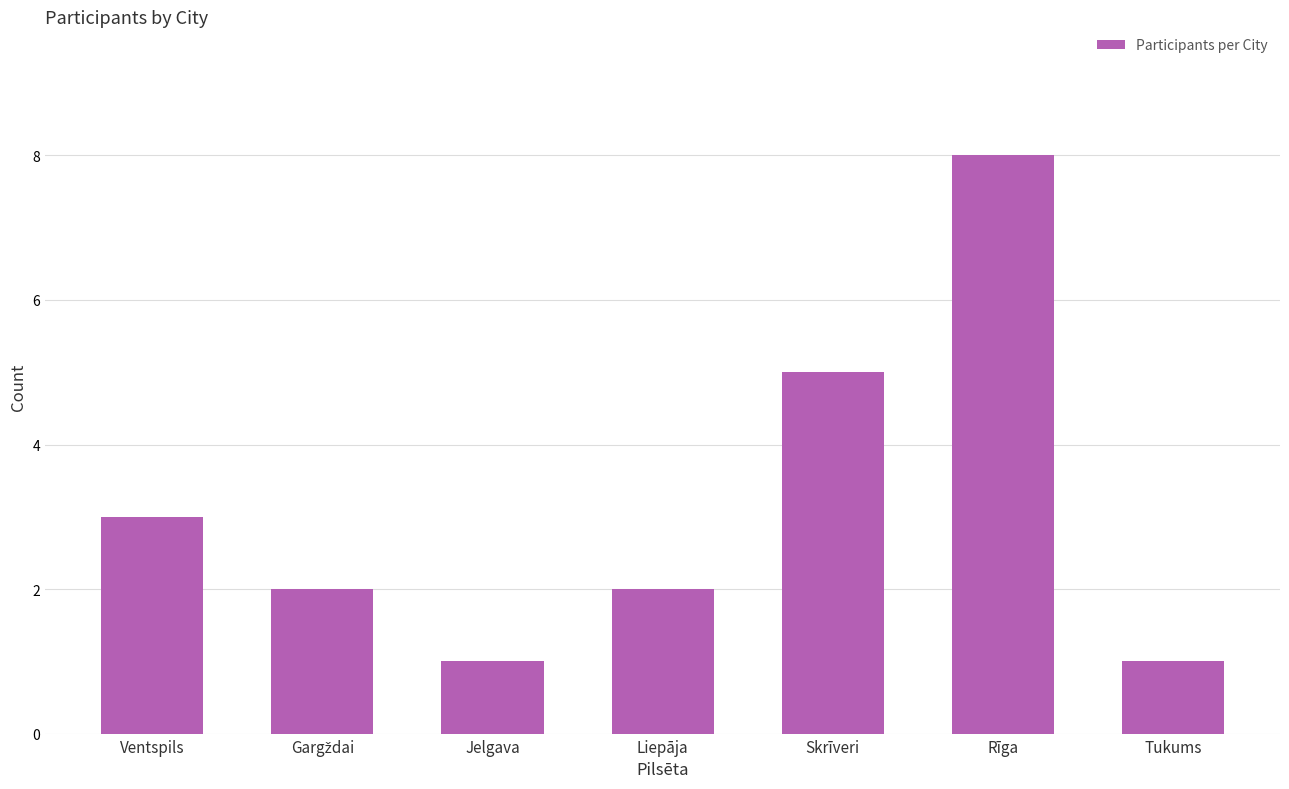

Approximately how many times larger is the value at Liepāja compared to Jelgava?

2.0